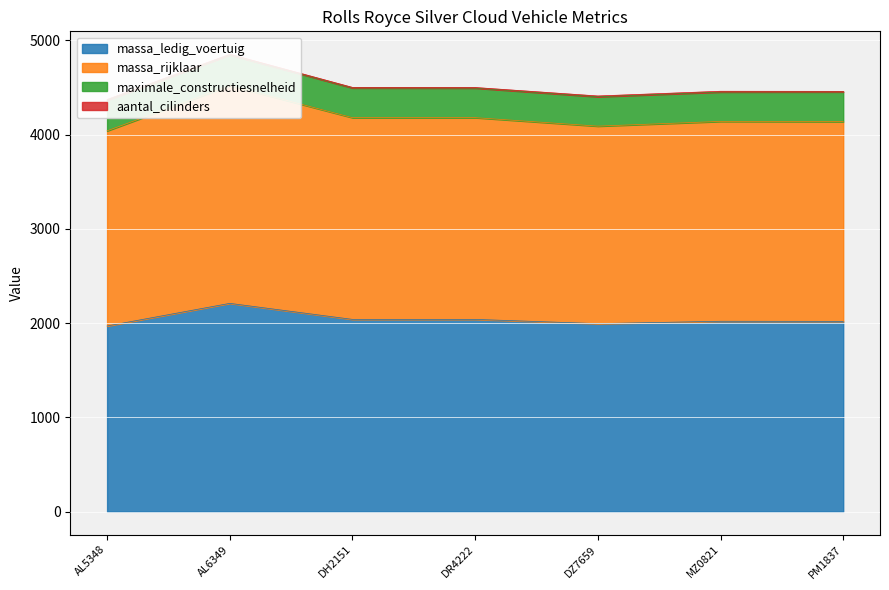

Is it true that massa_ledig_voertuig equals 2019 at PM1837?

True